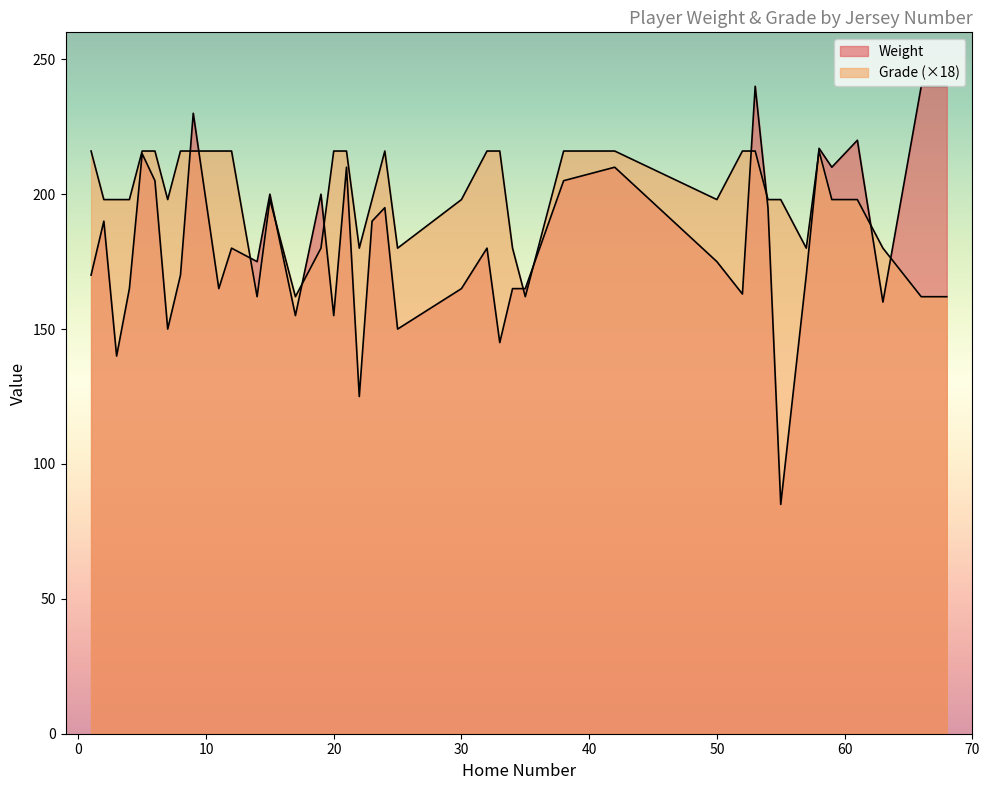

Reading left to right, extract all data points from this chart.

Weight: 35=165	14=175	17=155	68=240	66=240	1=170	2=190	3=140	4=165	5=215	6=205	7=150	8=170	9=230	11=165	12=180	15=200	19=200	20=155	21=210	22=125	23=190	24=195	25=150	30=165	32=180	33=145	34=165	38=205	42=210	50=175	52=163	53=240	54=195	55=85	57=170	58=217	59=210	61=220	63=160
Grade: 35=9	14=9	17=9	68=9	66=9	1=12	2=11	3=11	4=11	5=12	6=12	7=11	8=12	9=12	11=12	12=12	15=11	19=10	20=12	21=12	22=10	23=11	24=12	25=10	30=11	32=12	33=12	34=10	38=12	42=12	50=11	52=12	53=12	54=11	55=11	57=10	58=12	59=11	61=11	63=10